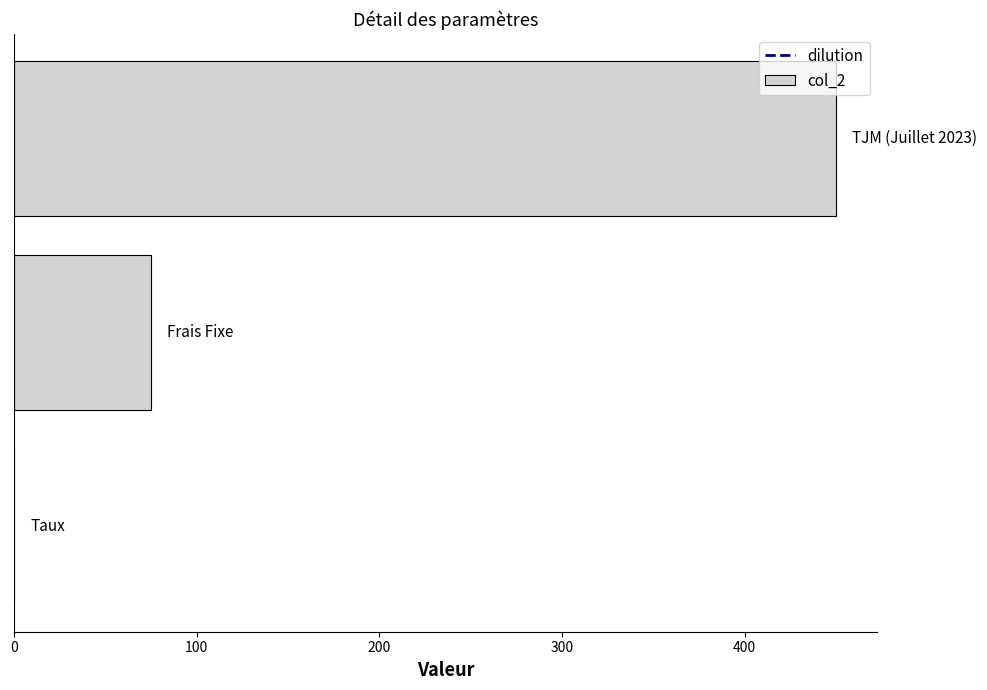

Count the number of categories in the chart.

3